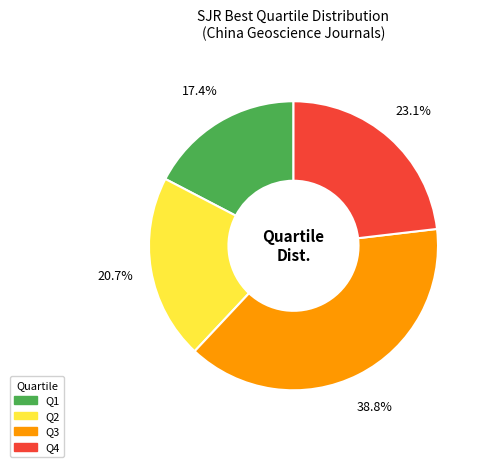

To the nearest percent, what is the difference between the Q2 and Q4 slice percentages?

2%